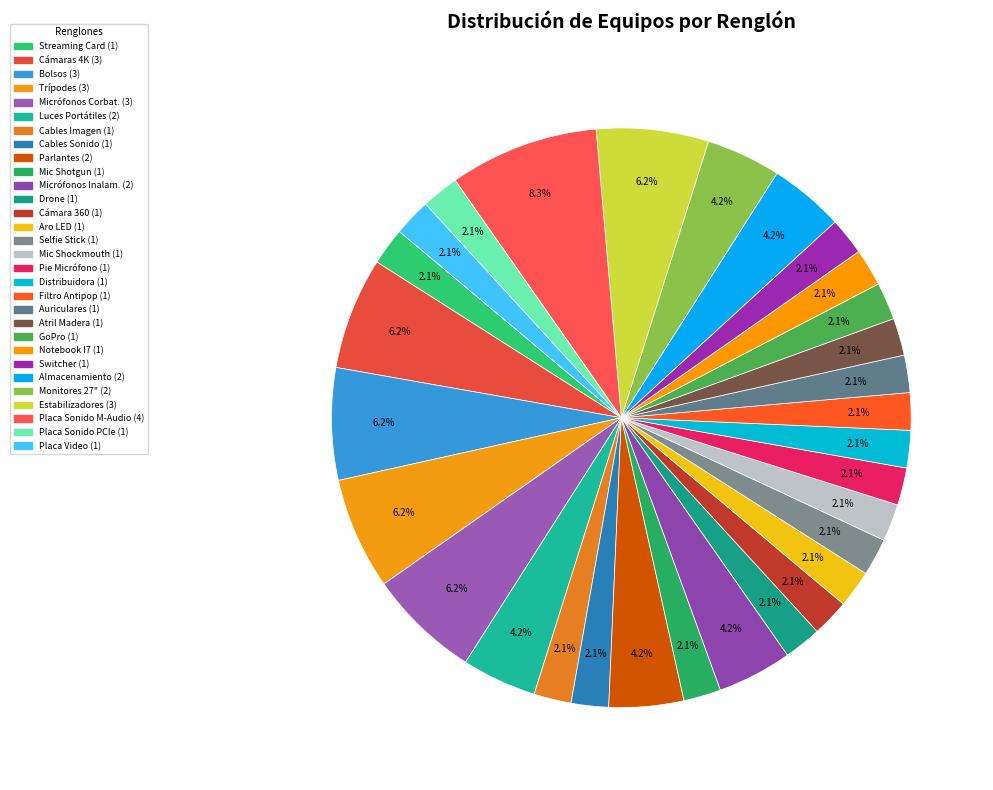

How many slices are in this pie chart?

30